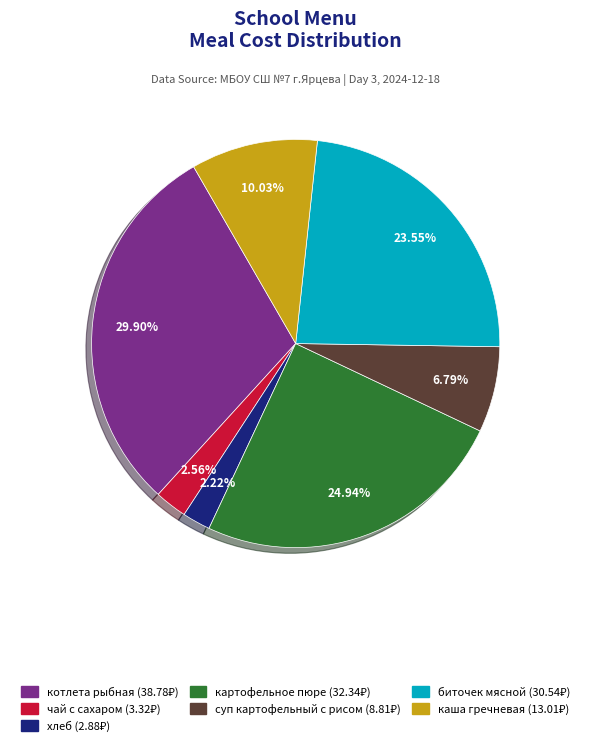

Does хлеб represent more than half of the total?

No